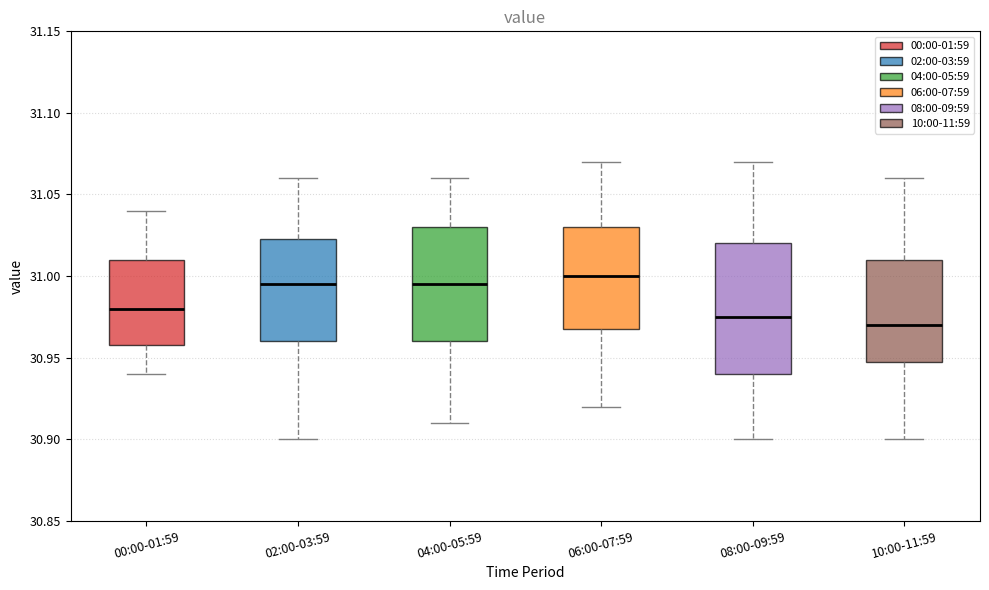

Reading left to right, transcribe this box plot: for each box, give where its median line is, the range the box spans, and where its two whiskers end, as read against the y-axis. The values are not printed on the chart, so give them approximately, as read against the axis.

00:00-01:59: median 30.980, box 30.960 to 31.010, whiskers 30.940 to 31.040
02:00-03:59: median 30.995, box 30.960 to 31.025, whiskers 30.900 to 31.060
04:00-05:59: median 30.995, box 30.960 to 31.030, whiskers 30.910 to 31.060
06:00-07:59: median 31.000, box 30.970 to 31.030, whiskers 30.920 to 31.070
08:00-09:59: median 30.975, box 30.940 to 31.020, whiskers 30.900 to 31.070
10:00-11:59: median 30.970, box 30.950 to 31.010, whiskers 30.900 to 31.060